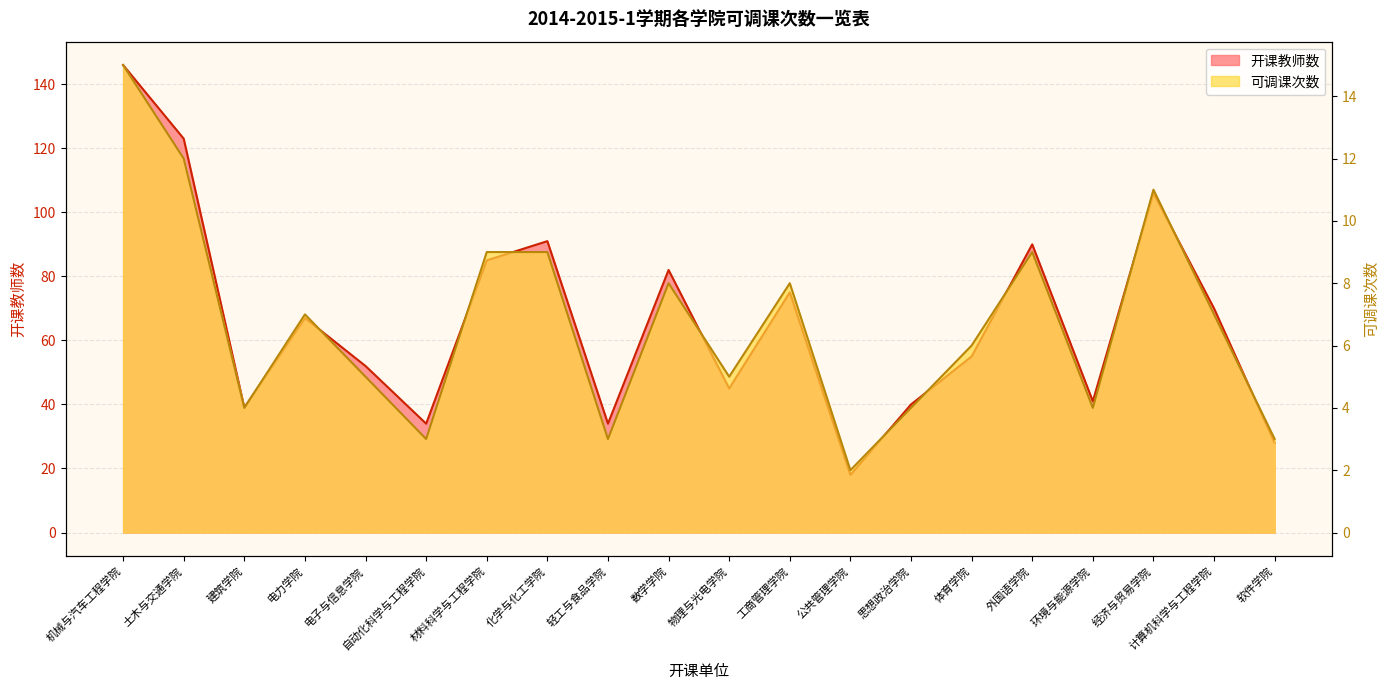

What is the average value of the 可调课次数 series?

7